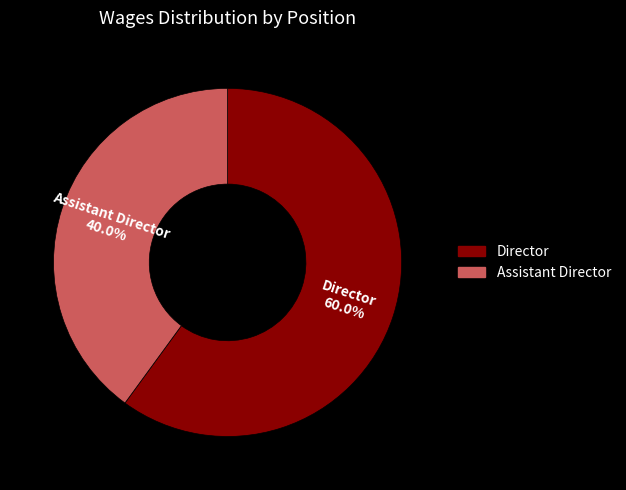

Which slice represents more than half of the pie?

Director